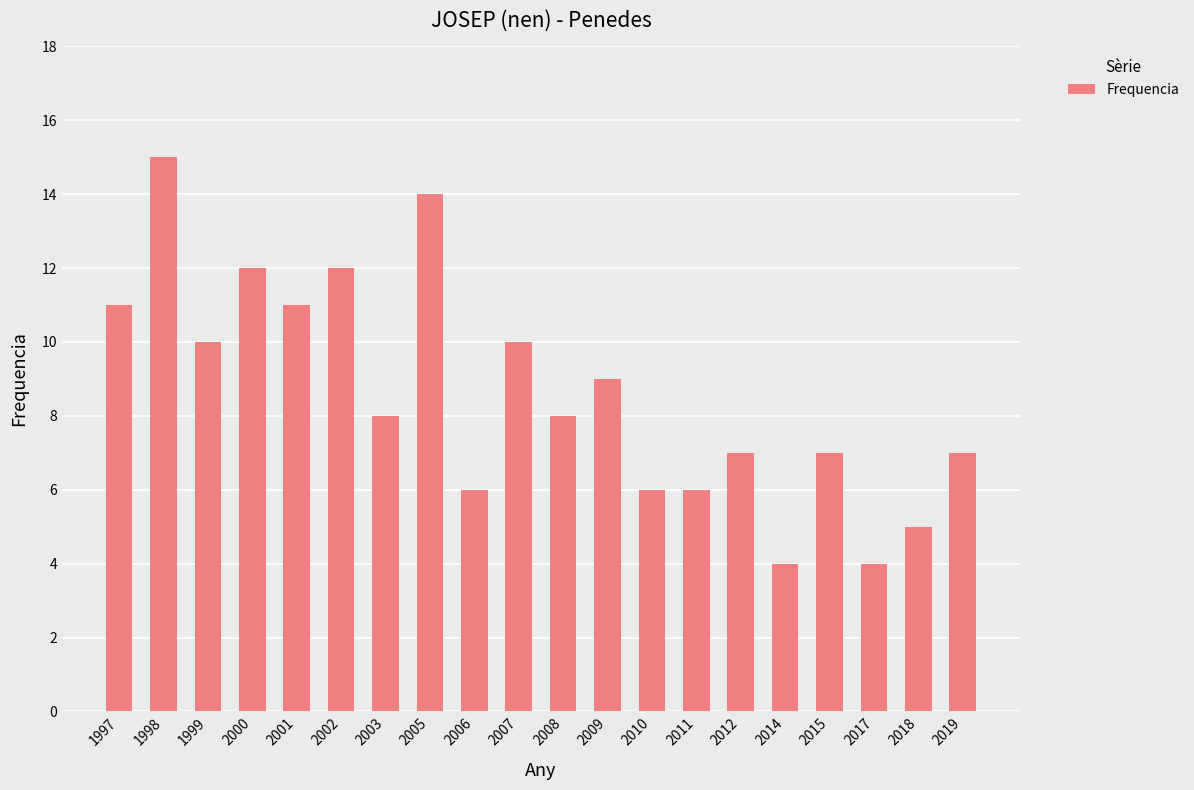

What is the change in value from 1999 to 2017?

-6